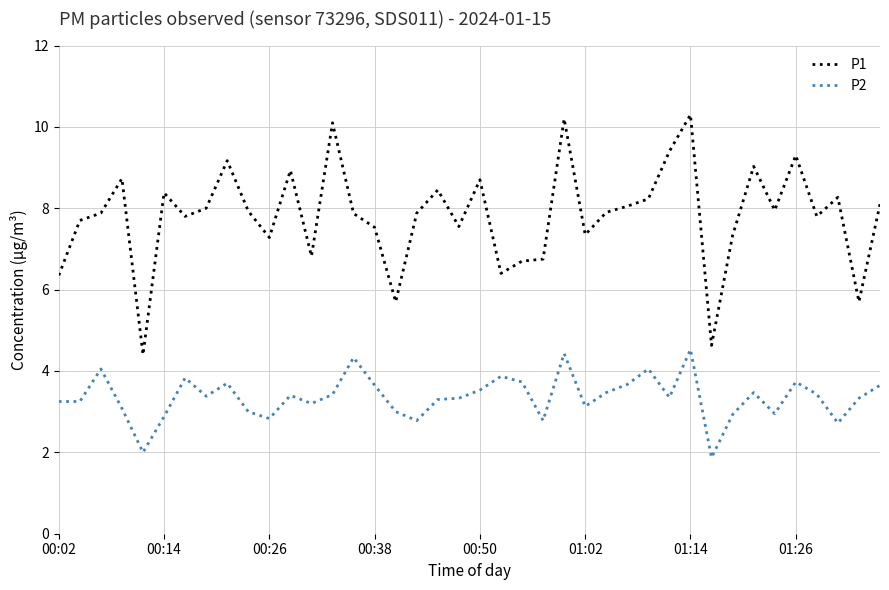

What is the smallest value displayed?

1.9